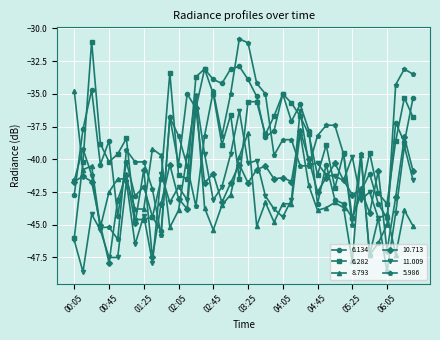

After their last crossing, which series has the higher values: 6.282 or 8.793?

6.282